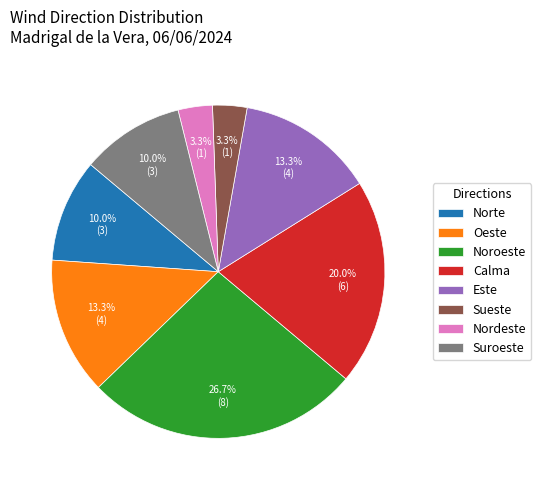

How many segments does this pie chart have?

8